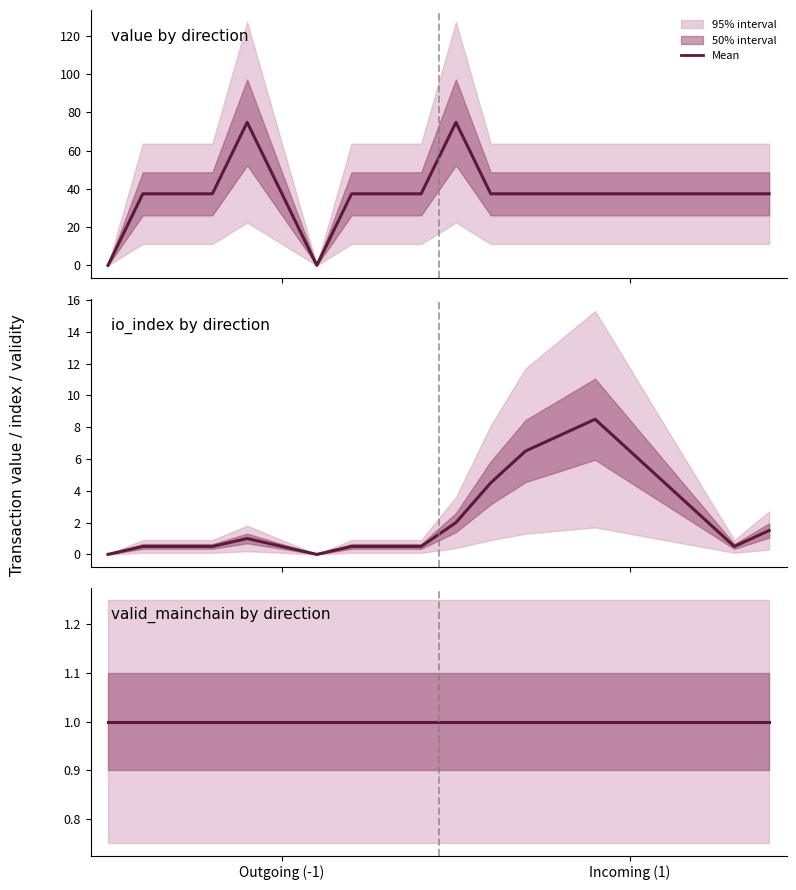

Between 9 and 7, which is larger?

9